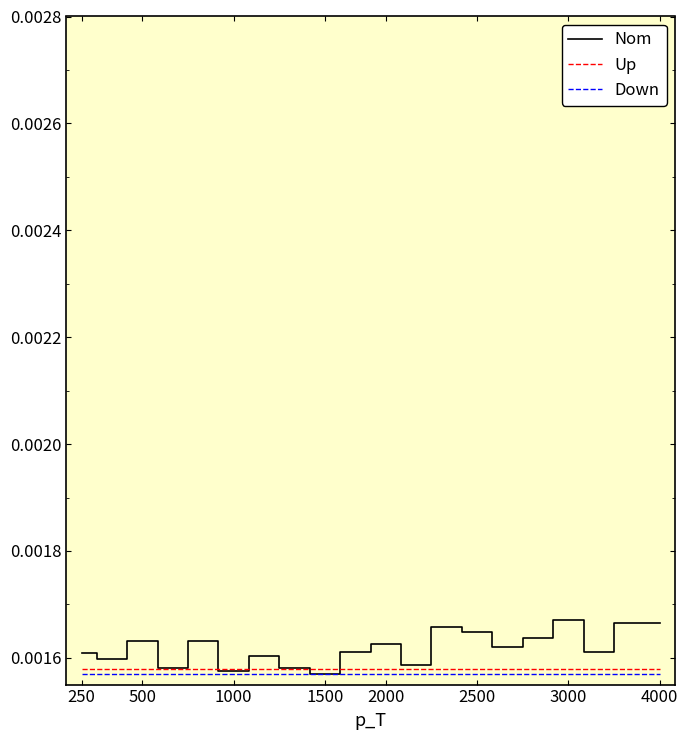

How many lines are shown in the chart?

3